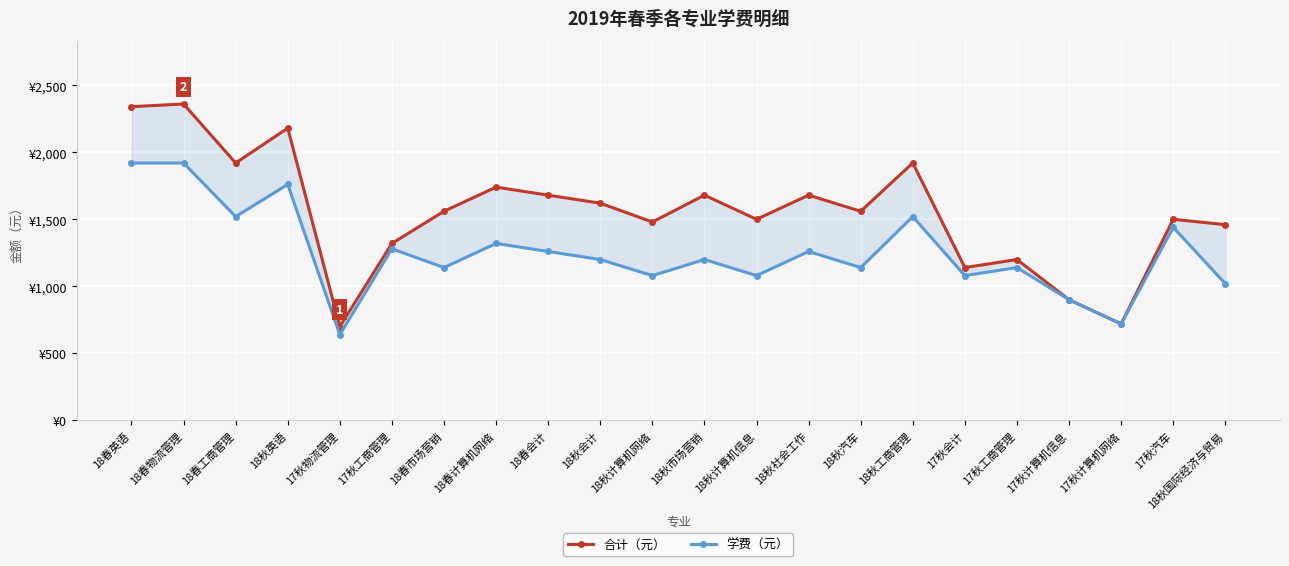

Which series has the largest range (max minus min)?

合计（元）